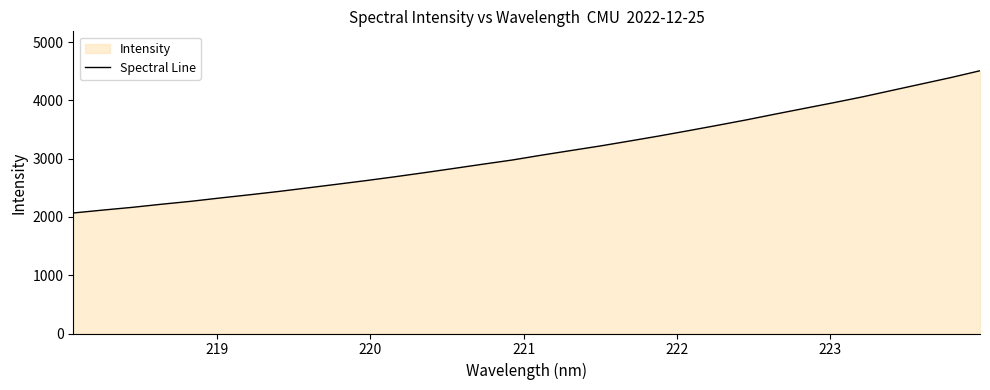

What is the greatest value displayed?

4510.4